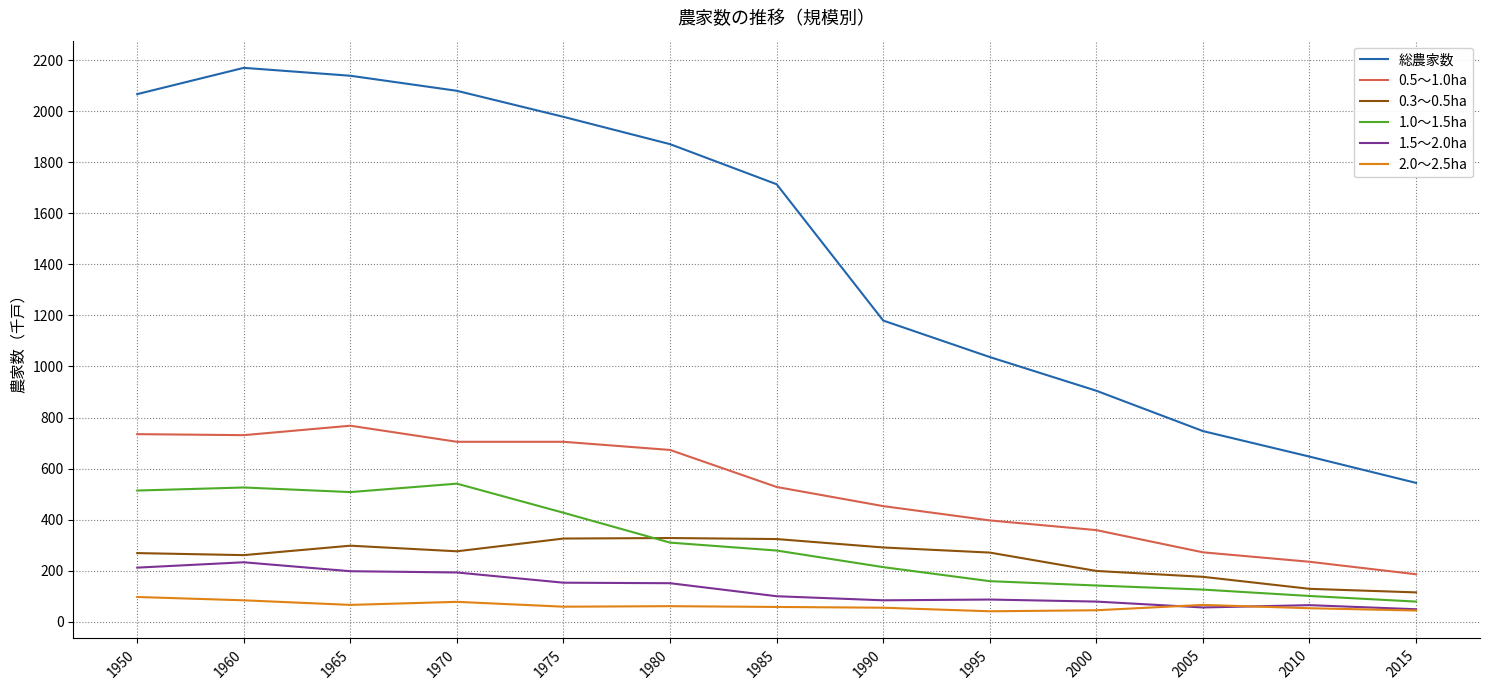

How many categories are shown in the chart?

13